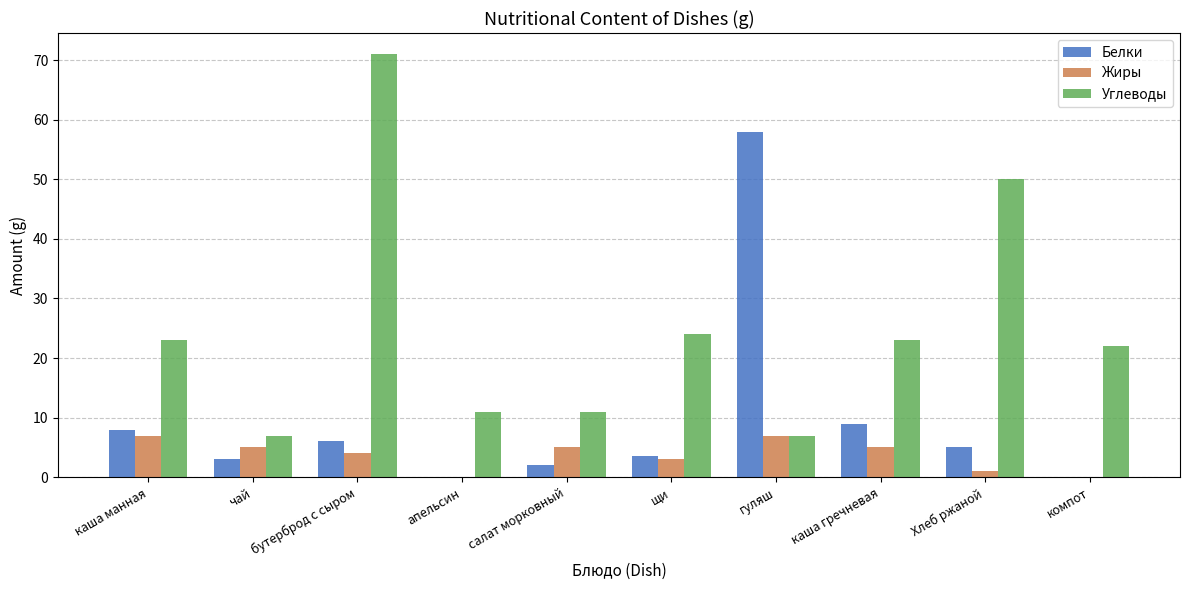

The value of Углеводы at компот is 39.2. True or false?

False